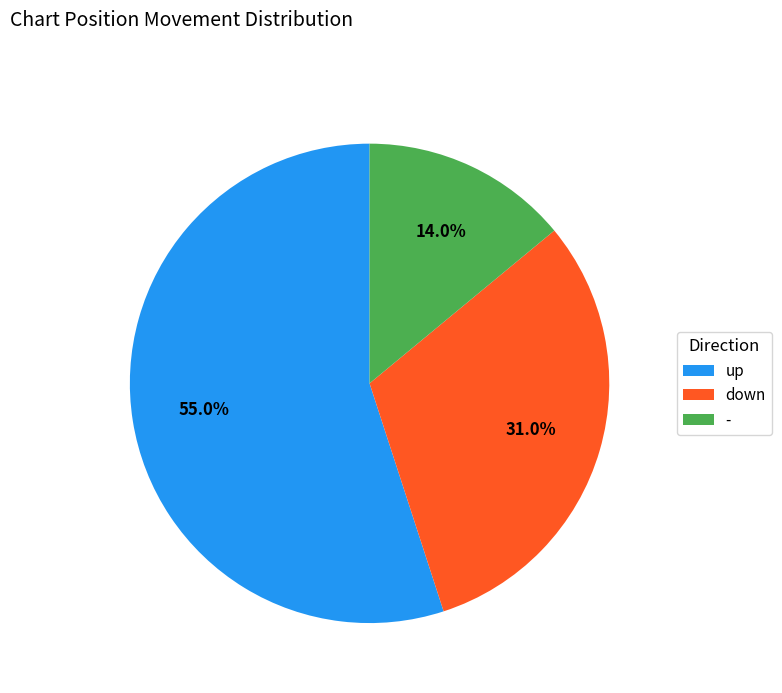

Approximately how many times larger is the value at up compared to -?

3.9